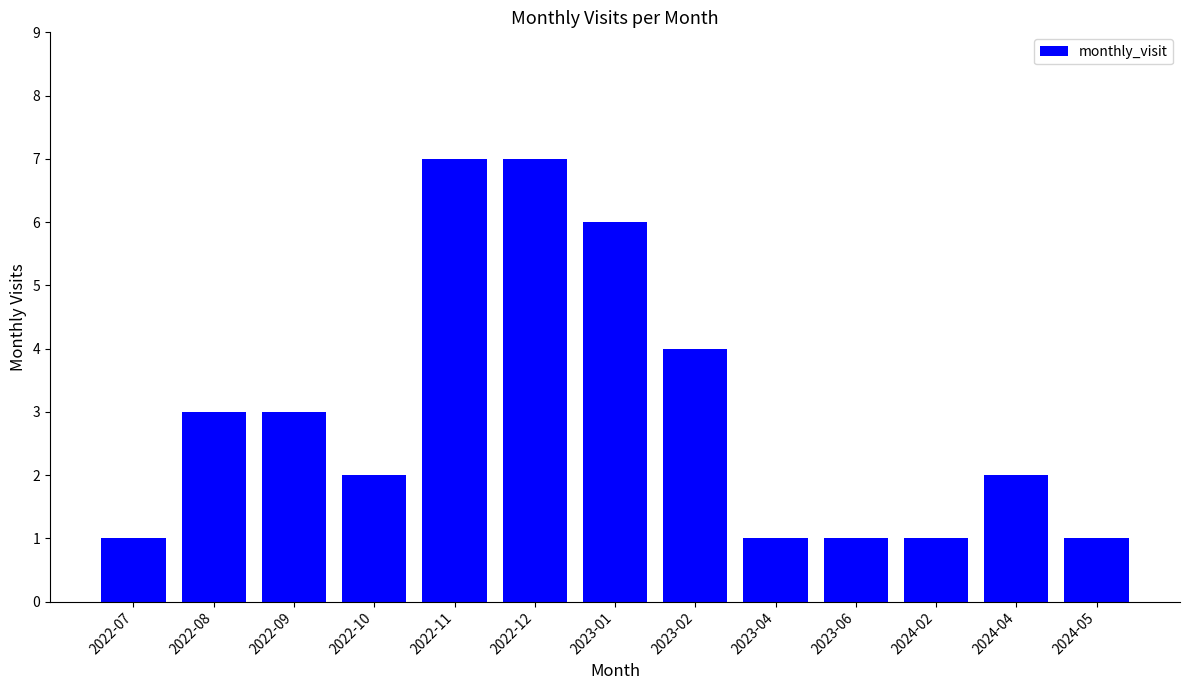

What is the difference between the maximum and minimum values?

6